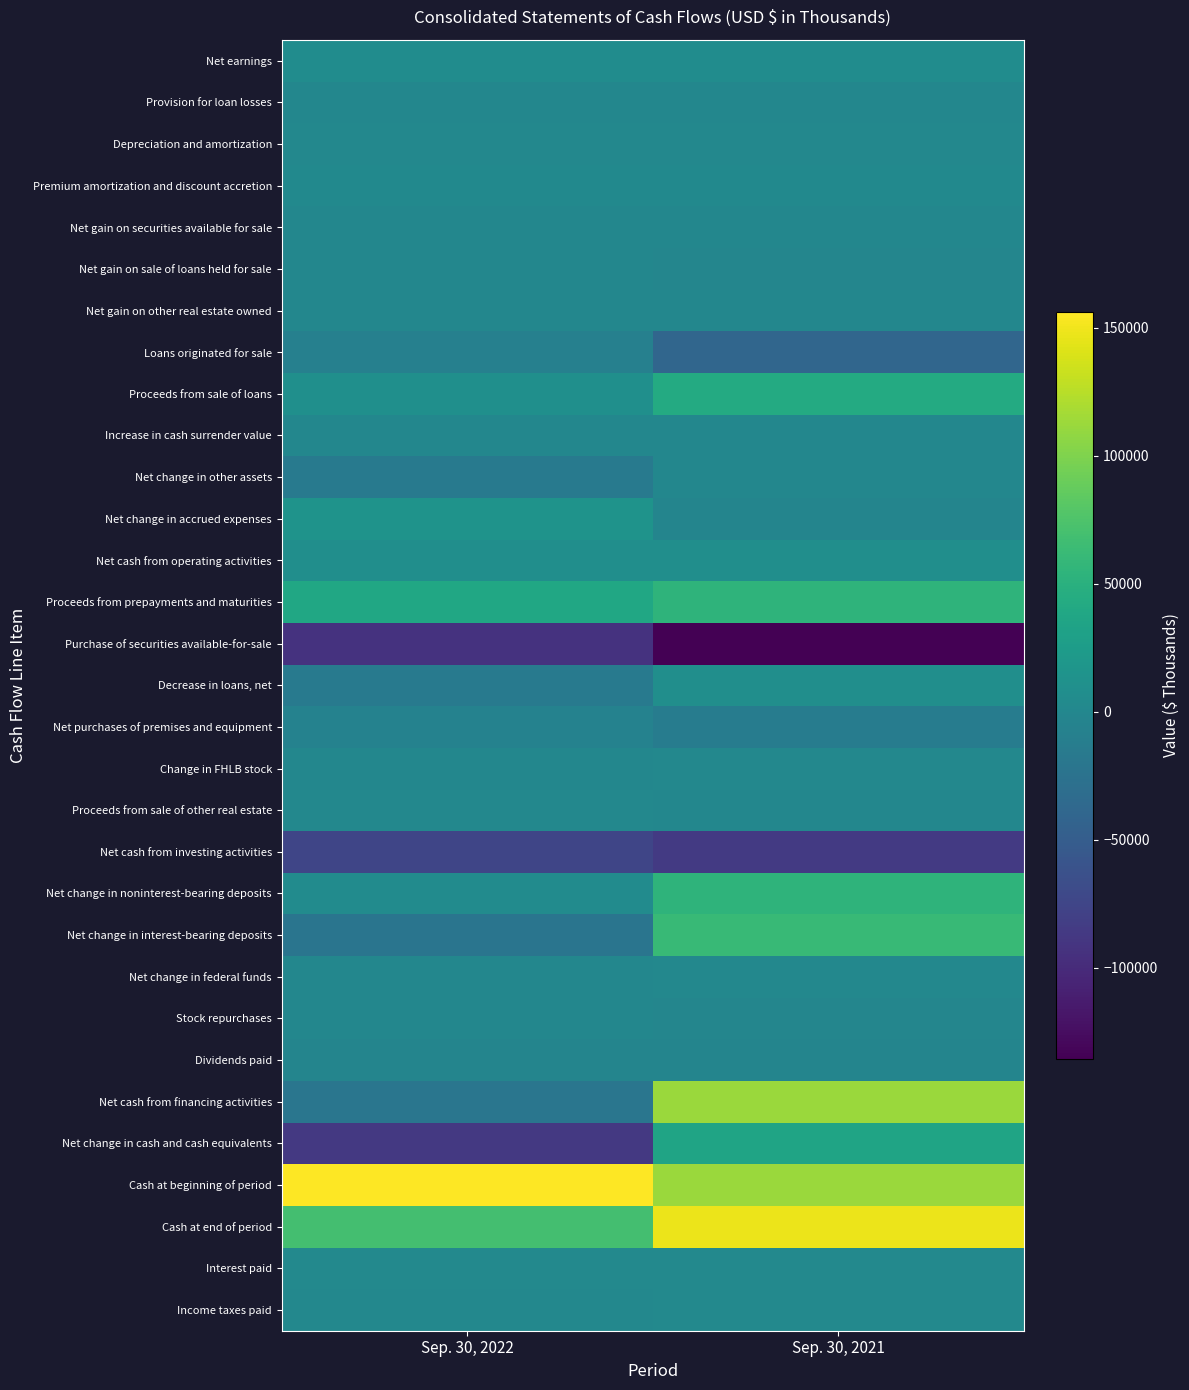

Between Sep. 30, 2021 and Sep. 30, 2022, which is larger?

Sep. 30, 2021